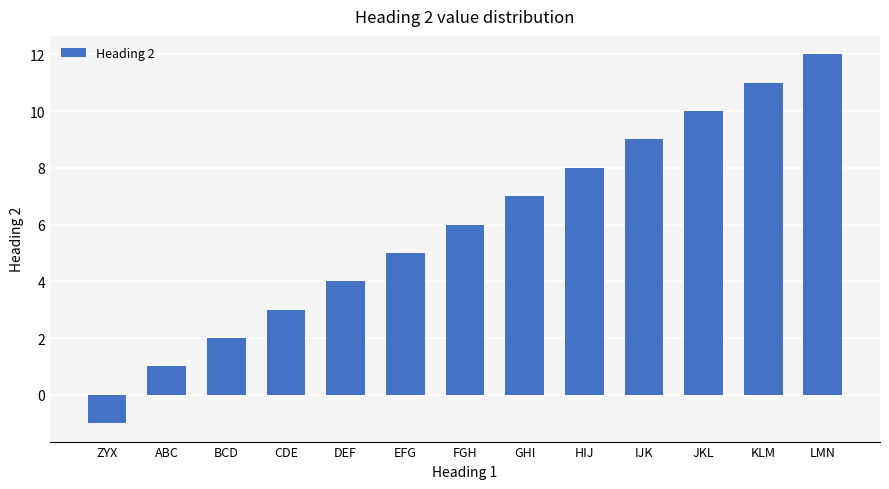

Rank the categories by value from highest to lowest.

LMN, KLM, JKL, IJK, HIJ, GHI, FGH, EFG, DEF, CDE, BCD, ABC, ZYX